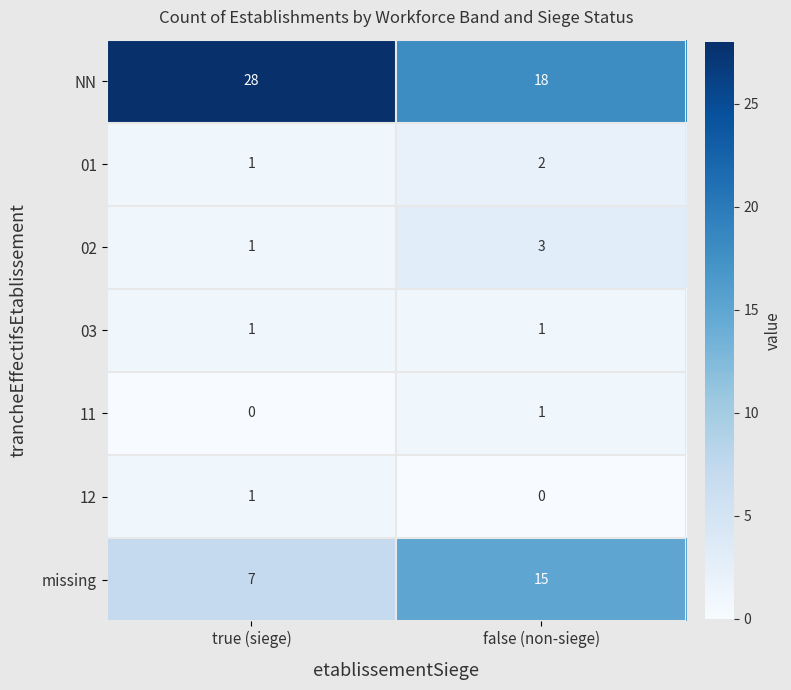

Which series has the largest total across all categories?

NN